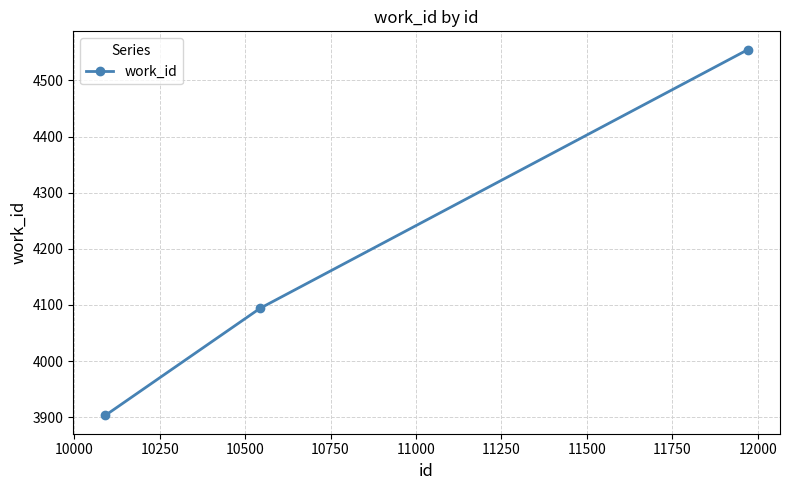

What is the average value?

4184